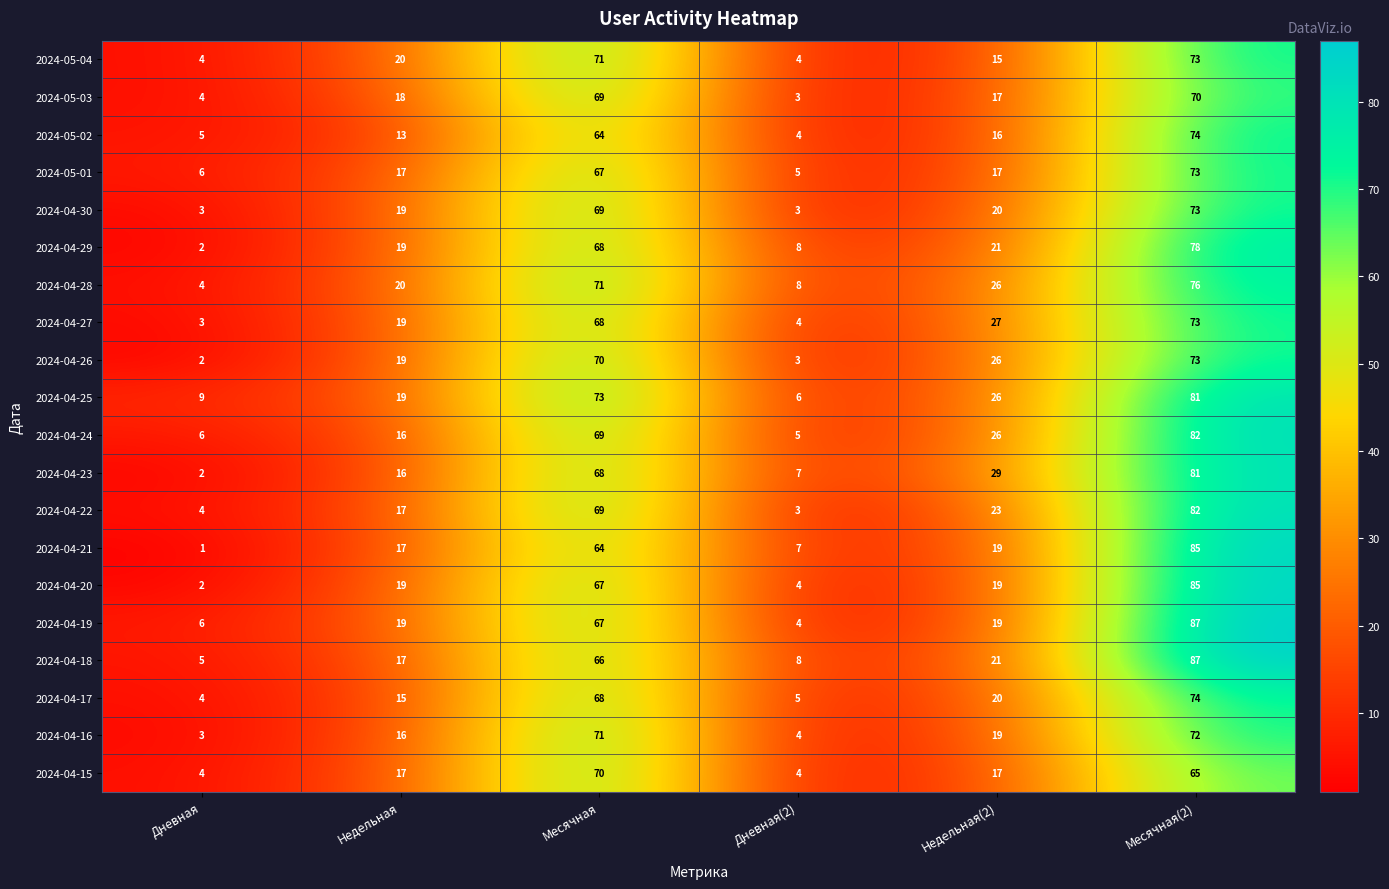

What is the minimum value for 2024-05-04?

4